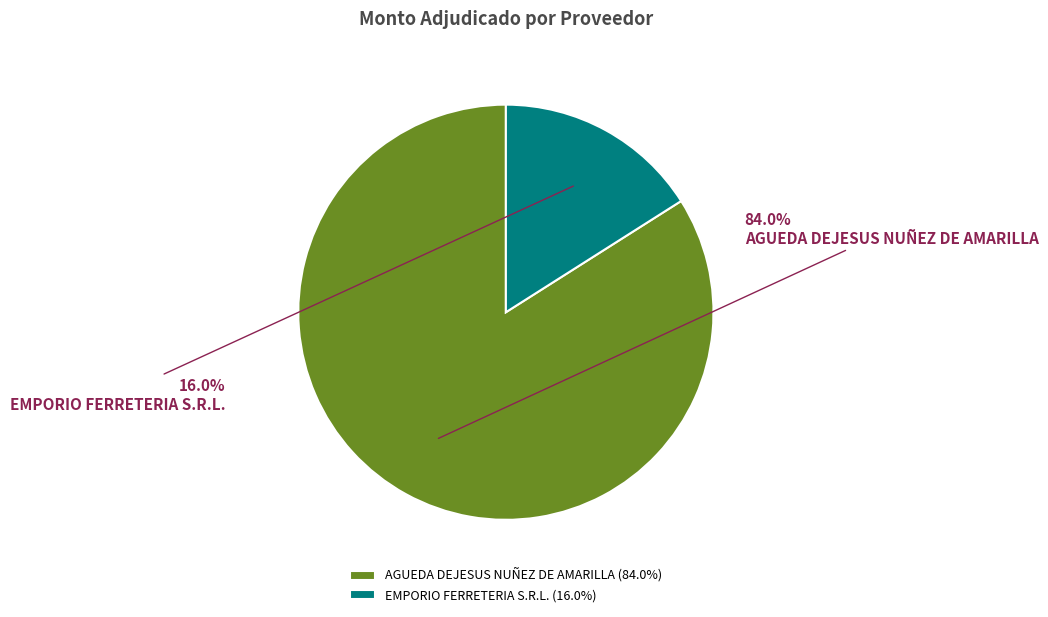

The AGUEDA DEJESUS NUÑEZ DE AMARILLA slice represents 92% of the pie. True or false?

False